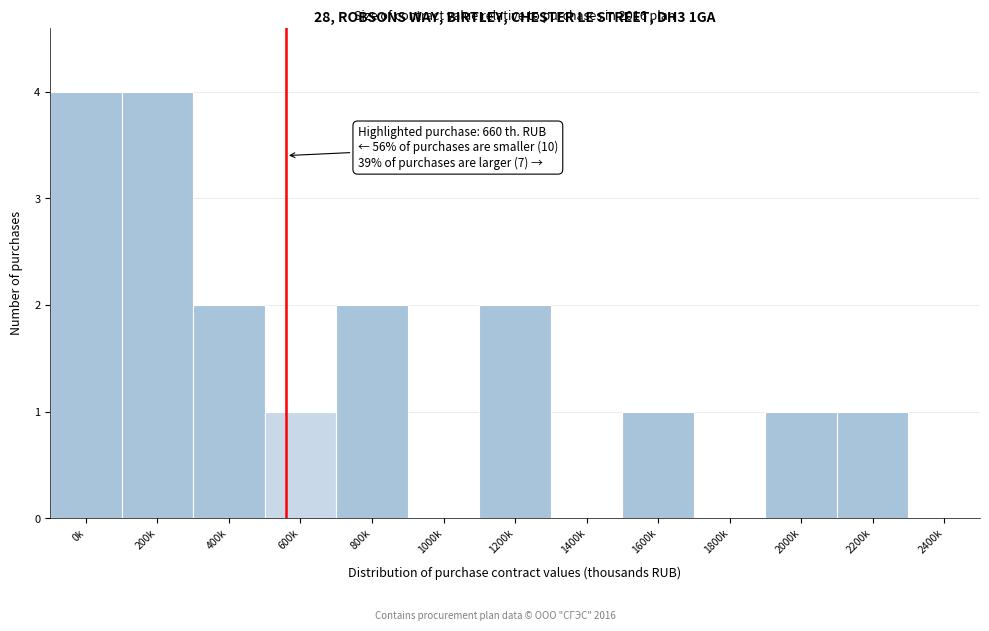

Reading left to right, transcribe all the data shown in this chart.

0k=4	200k=4	400k=2	600k=1	800k=2	1000k=0	1200k=2	1400k=0	1600k=1	1800k=0	2000k=1	2200k=1	2400k=0